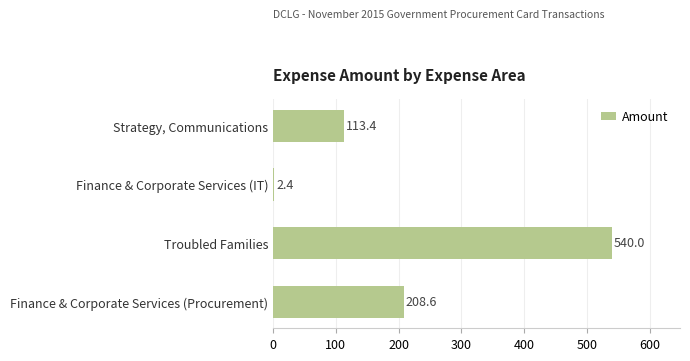

What is the difference between the maximum and second lowest values?

426.6